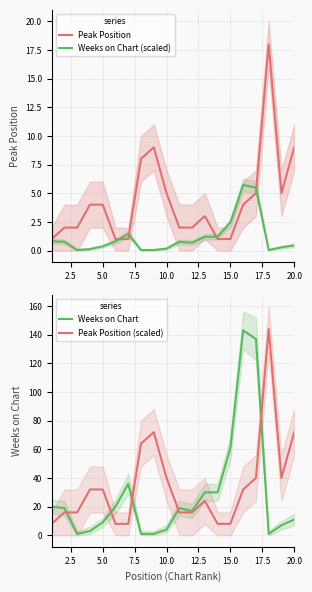

What is the difference between the maximum and minimum values in the Weeks on Chart (scaled) series?

5.7